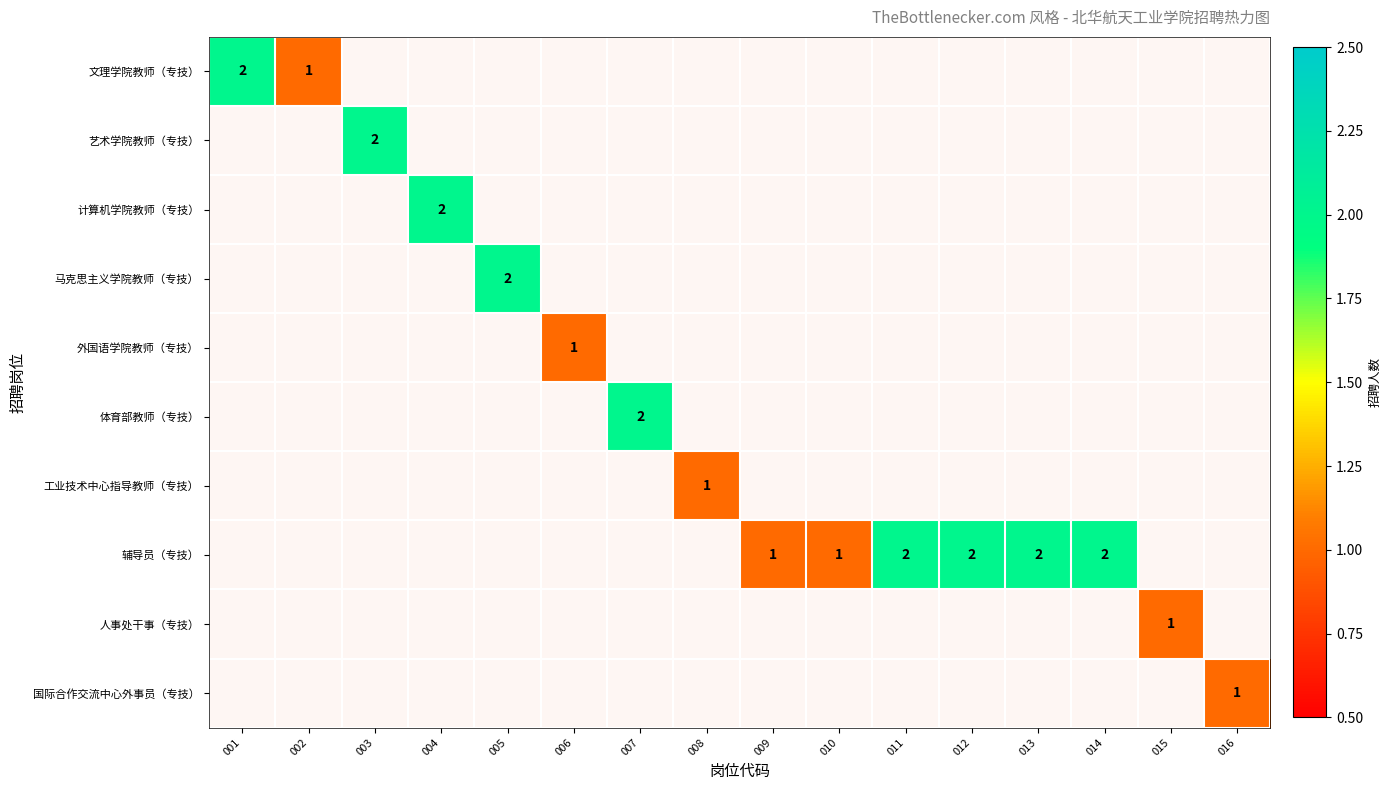

At how many categories does at least one series exceed 1?

9